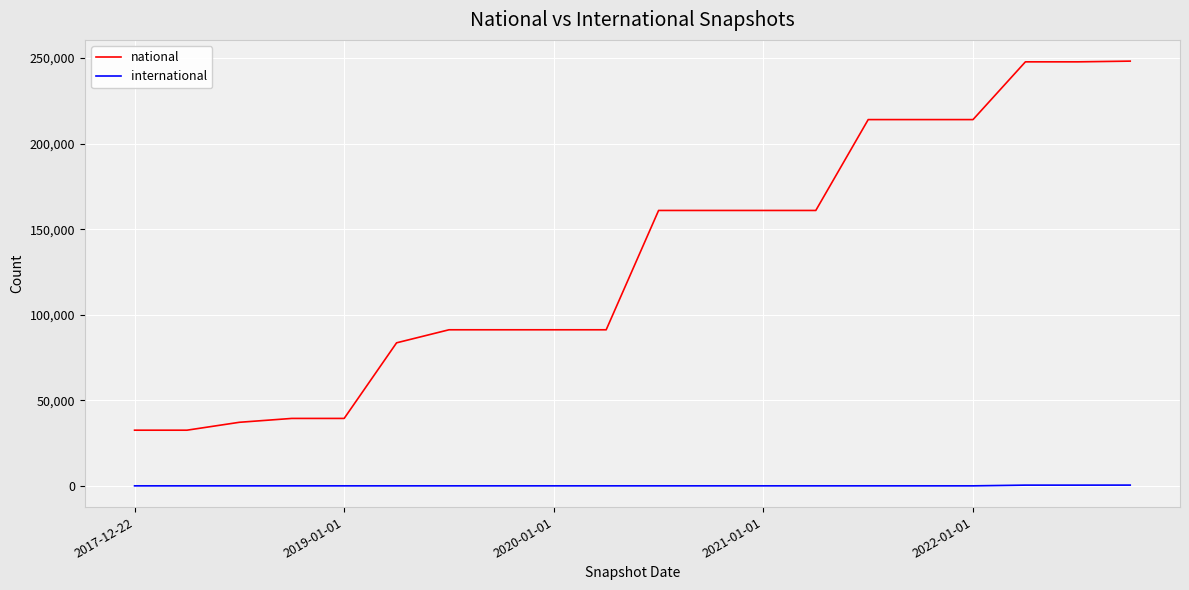

Rank the series by their maximum value, from highest to lowest.

national, international